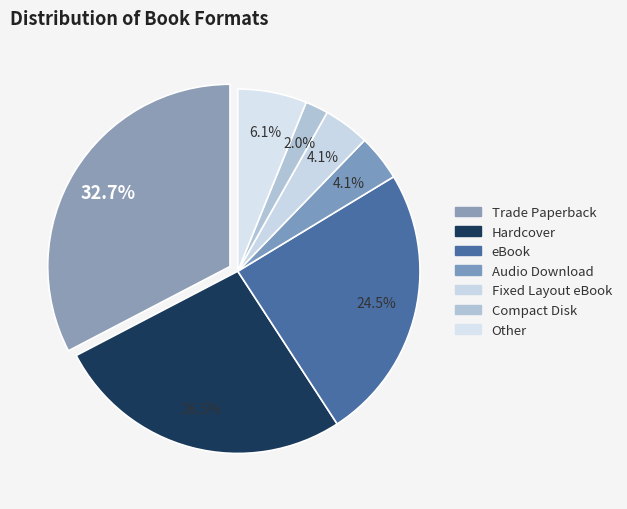

How many segments does this pie chart have?

7